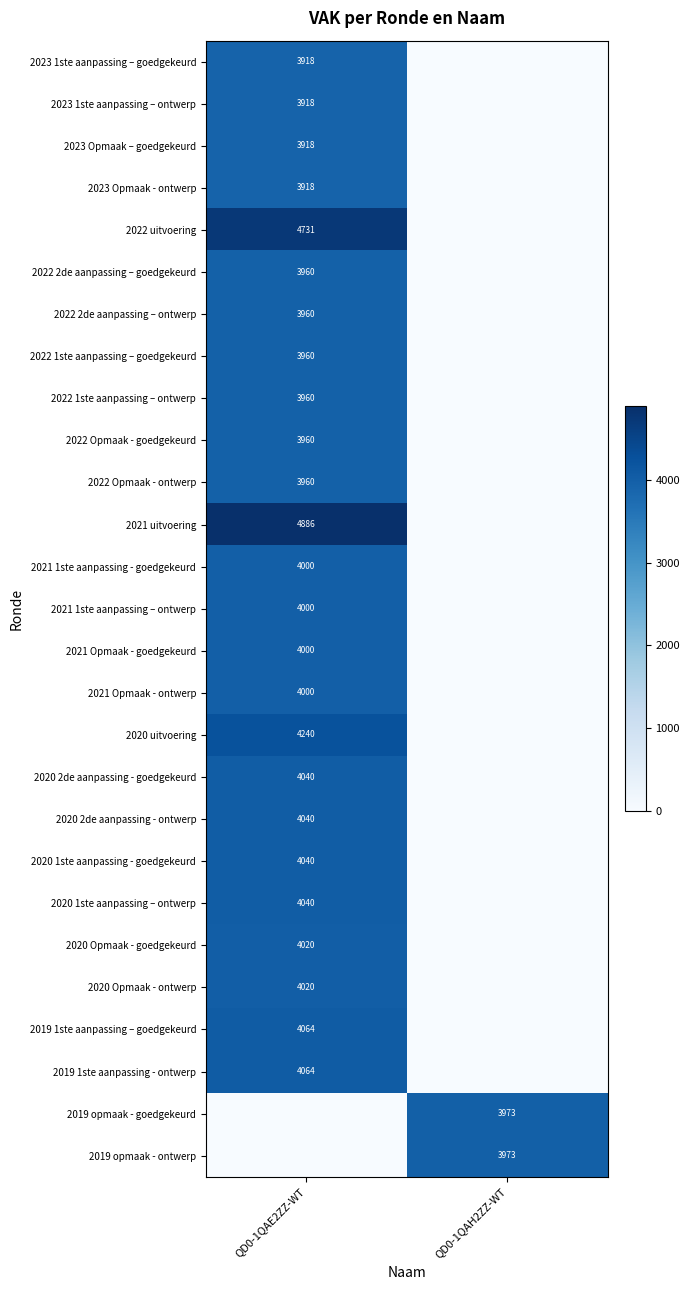

The value of 2021 1ste aanpassing - goedgekeurd at QD0-1QAE2ZZ-WT is 4000. True or false?

True